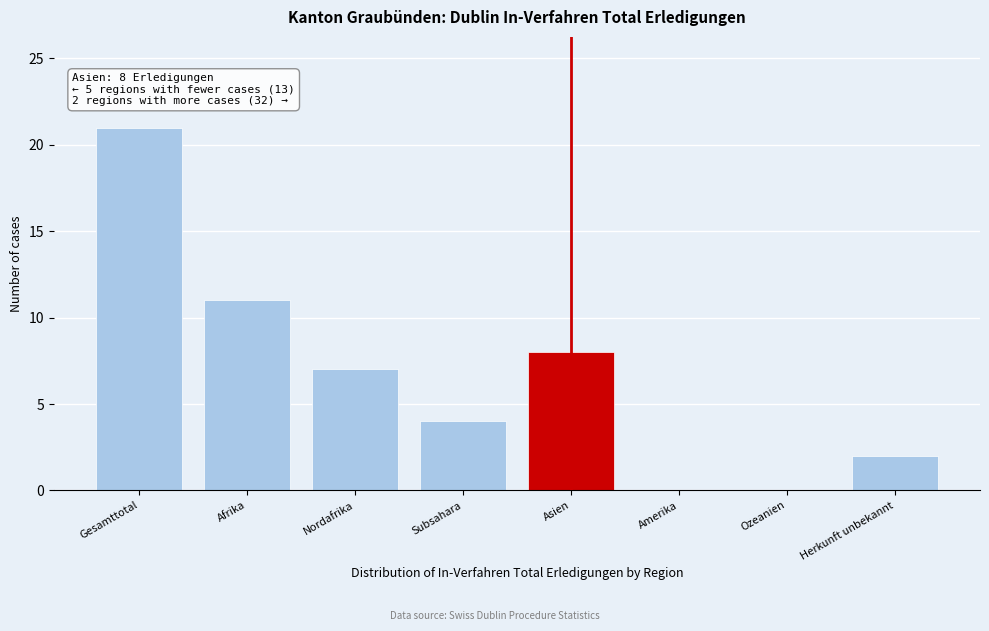

Reading right to left, list all the values displayed in this chart.

Herkunft unbekannt=2	Ozeanien=0	Amerika=0	Asien=8	Subsahara=4	Nordafrika=7	Afrika=11	Gesamttotal=21